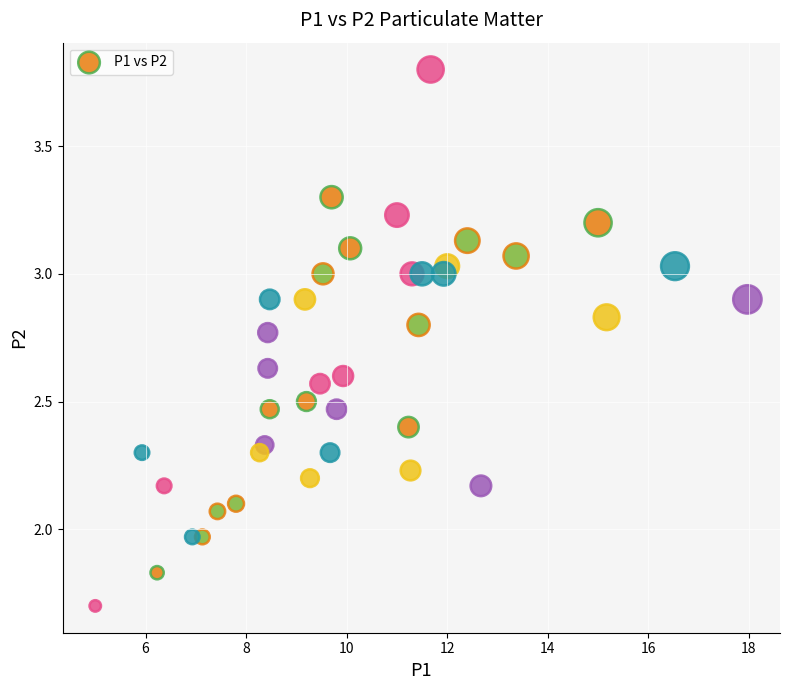

What is the range of X values (max minus min)?

13.0